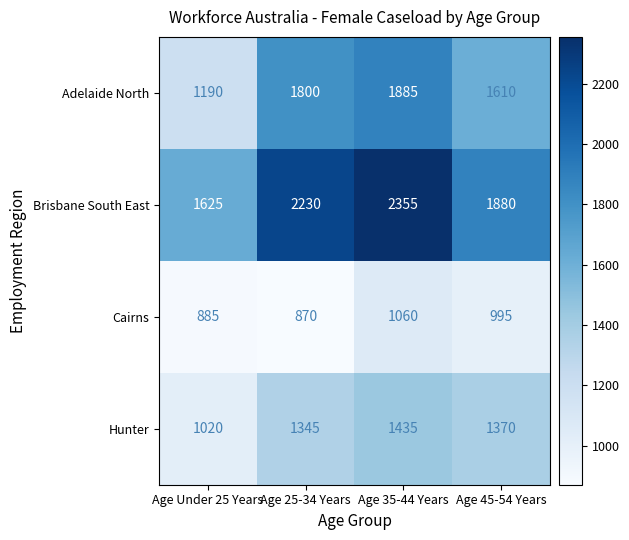

Reading left to right, extract all data points from this chart.

Adelaide North: 1190	1800	1885	1610
Brisbane South East: 1625	2230	2355	1880
Cairns: 885	870	1060	995
Hunter: 1020	1345	1435	1370